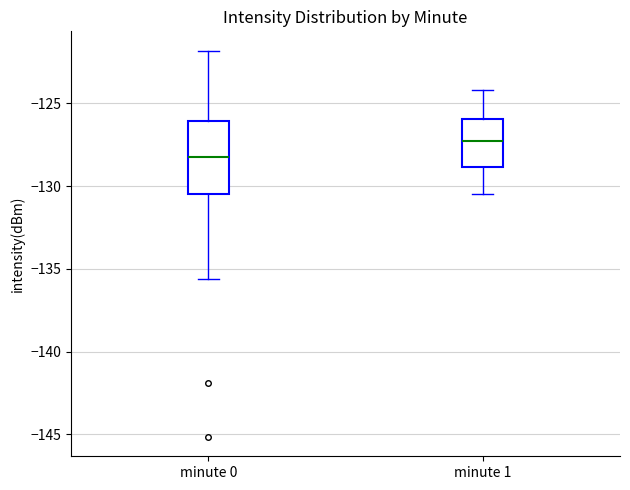

Reading left to right, read every box against the y-axis: the position of its median line, the range the box covers, and the ends of its whiskers. The values are not printed on the chart, so give them approximately, as read against the axis.

minute 0: median -128.0, box -130.5 to -126.0, whiskers -135.5 to -122.0
minute 1: median -127.5, box -129.0 to -126.0, whiskers -130.5 to -124.0